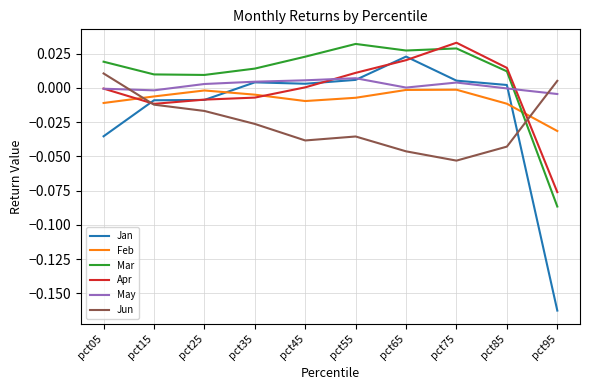

True or false: May has a value of -0.0 at pct85.

True